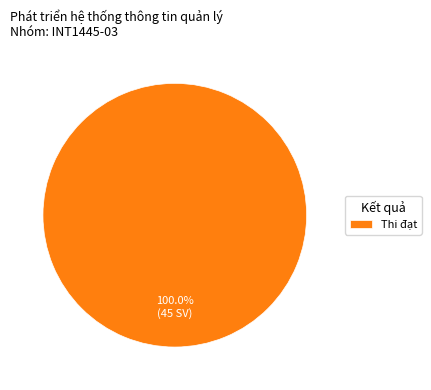

Which category accounts for the majority?

Thi đạt